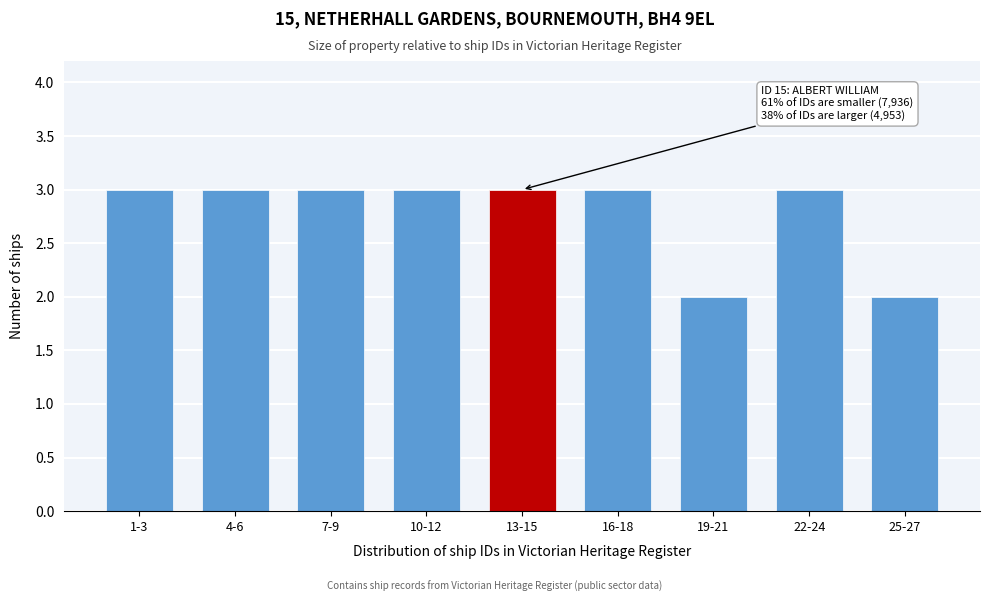

Reading right to left, transcribe all the data shown in this chart.

2	3	2	3	3	3	3	3	3